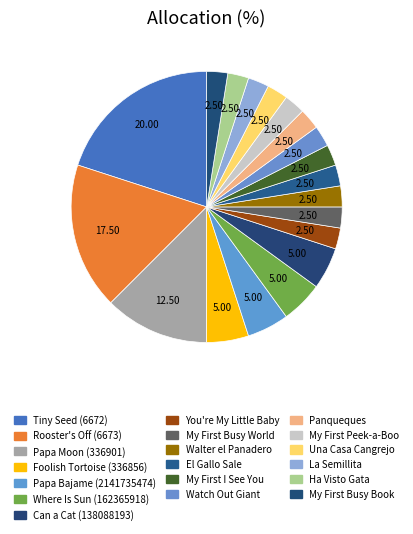

Which slice is the largest?

Tiny Seed (6672)